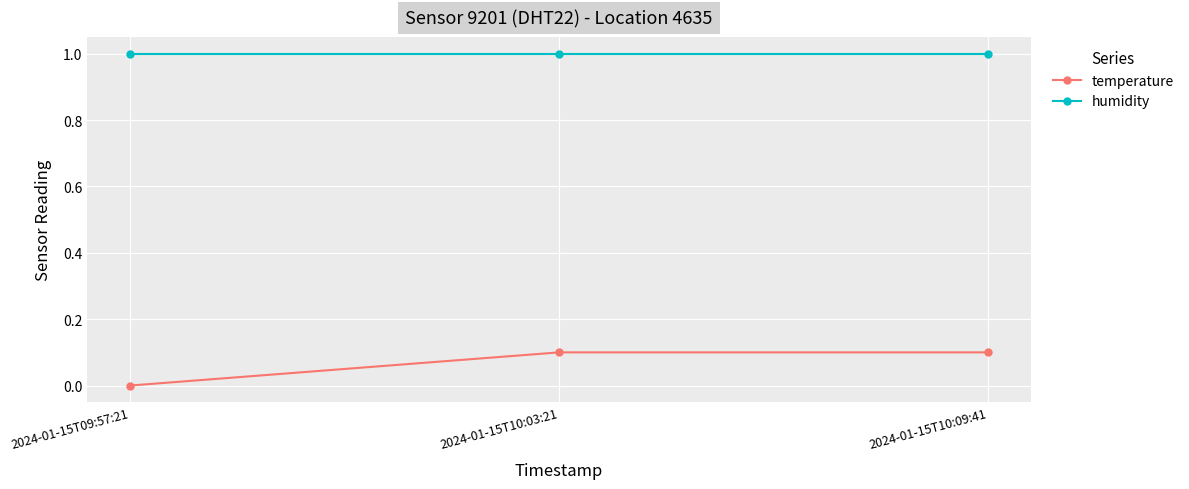

What position from the left is 2024-01-15T10:09:41?

3